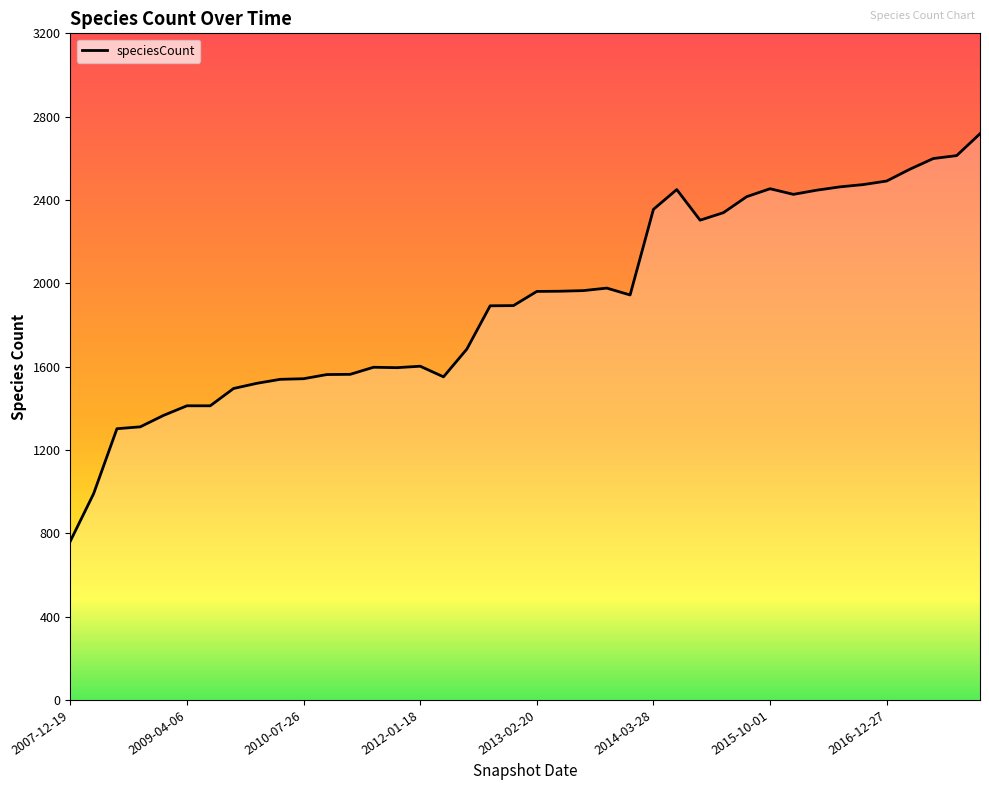

What is the difference between the maximum and minimum values?

1956